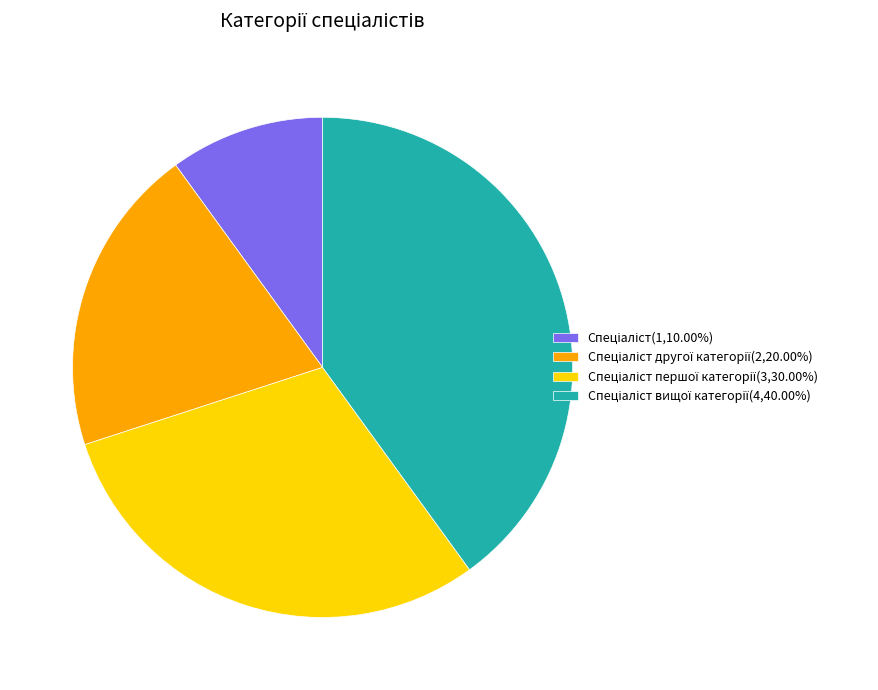

Is there any slice that represents more than half of the pie?

No